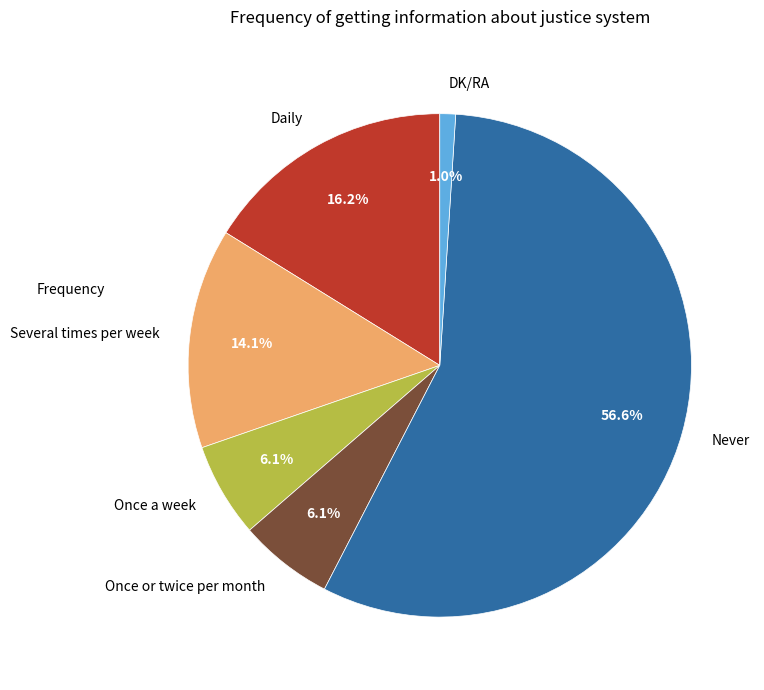

How many slices are in this pie chart?

6